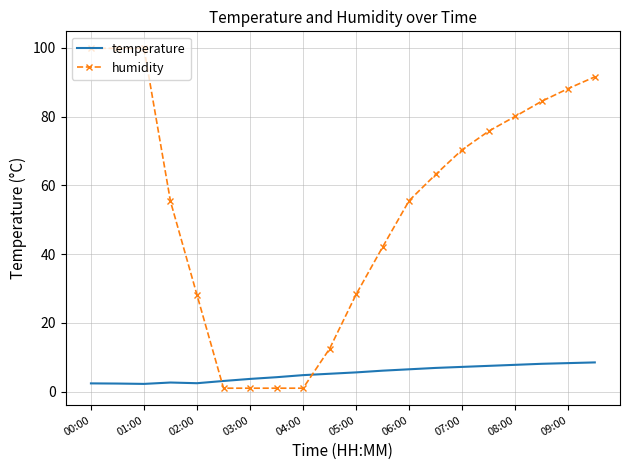

Which series has the widest spread of values?

humidity